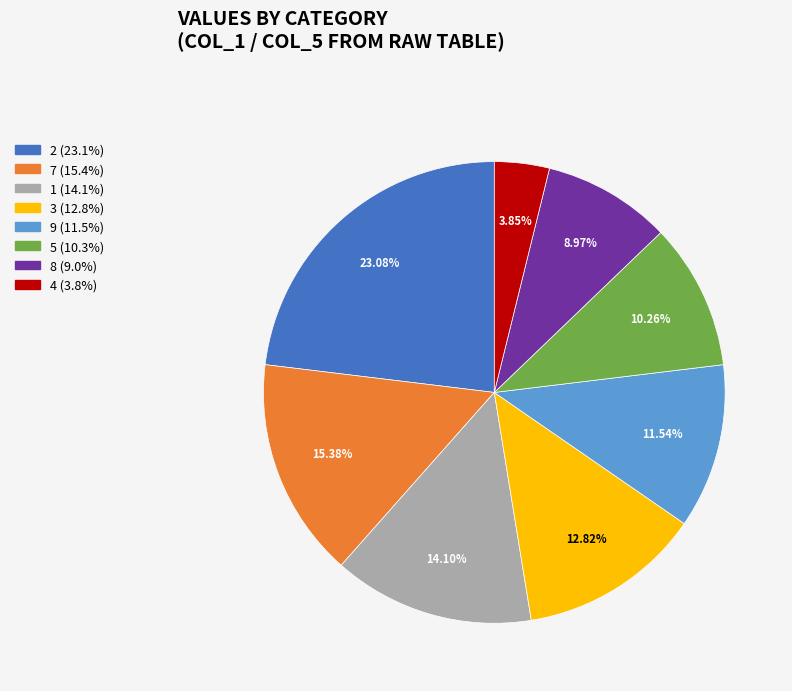

Does any single category account for the majority?

No